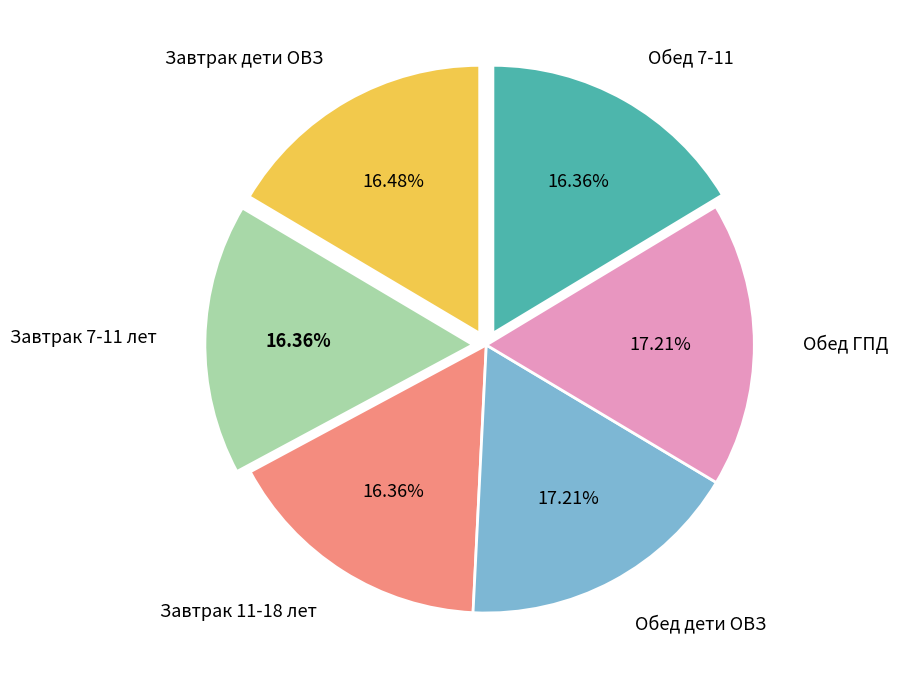

Is it true that Завтрак дети ОВЗ is 16% of the pie?

True